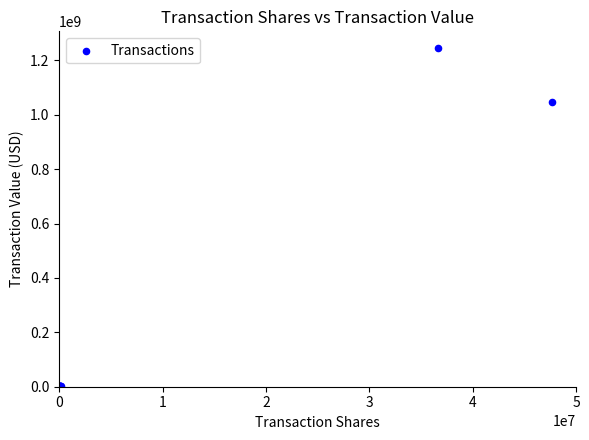

What Y value in the scatter plot is closest to 622243680?

1047750000